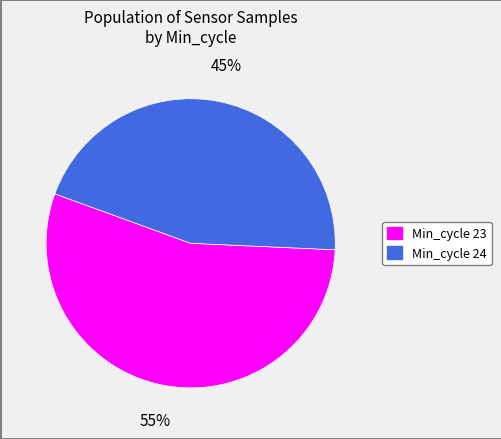

True or false: Min_cycle 23 accounts for 55% of the total.

True